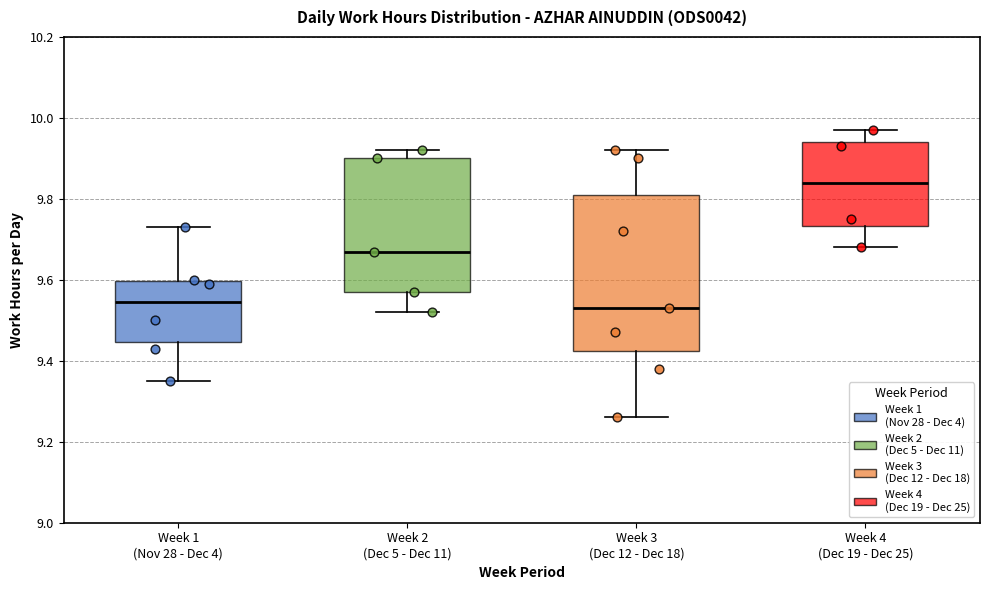

Reading left to right, transcribe this box plot: for each box, give where its median line is, the range the box spans, and where its two whiskers end, as read against the y-axis. The values are not printed on the chart, so give them approximately, as read against the axis.

Week 1 (Nov 28 - Dec 4): median 9.54, box 9.44 to 9.60, whiskers 9.36 to 9.74
Week 2 (Dec 5 - Dec 11): median 9.68, box 9.58 to 9.90, whiskers 9.52 to 9.92
Week 3 (Dec 12 - Dec 18): median 9.54, box 9.42 to 9.82, whiskers 9.26 to 9.92
Week 4 (Dec 19 - Dec 25): median 9.84, box 9.74 to 9.94, whiskers 9.68 to 9.98